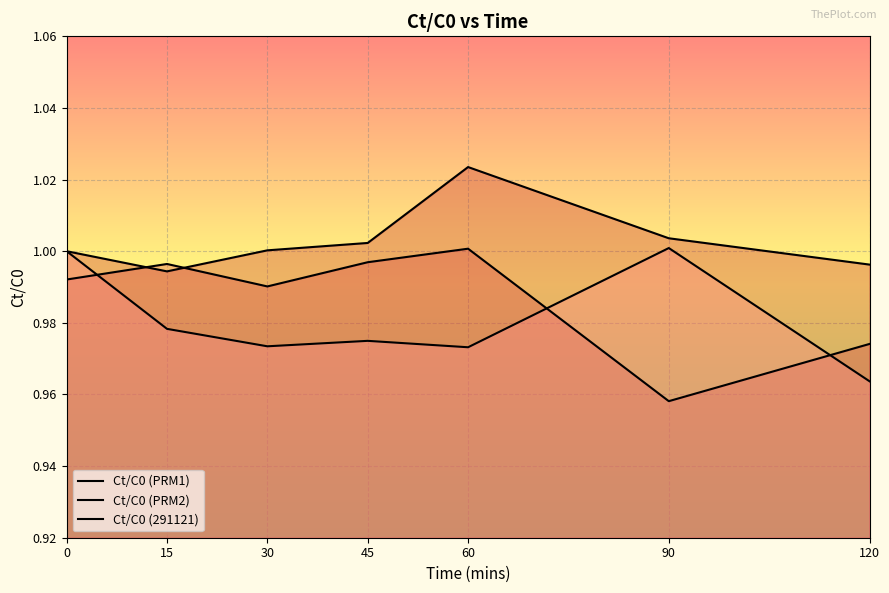

True or false: Ct/C0 (291121) and Ct/C0 (PRM2) cross at least once.

False